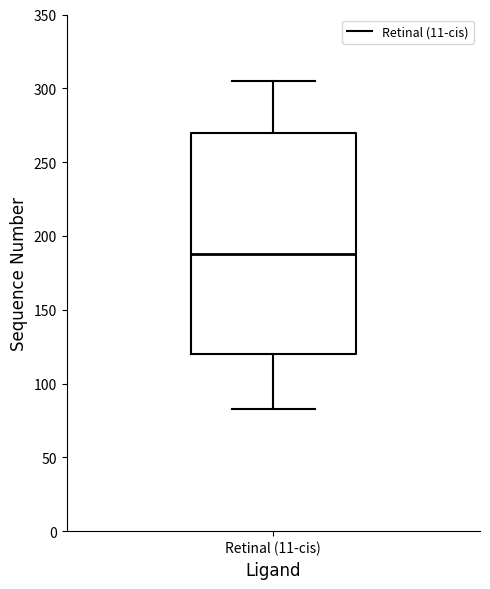

Transcribe this box plot: give where the median line is, the range the box spans, and where the two whiskers end, as read against the y-axis. The values are not printed on the chart, so give them approximately, as read against the axis.

median 190, box 120 to 270, whiskers 85 to 305